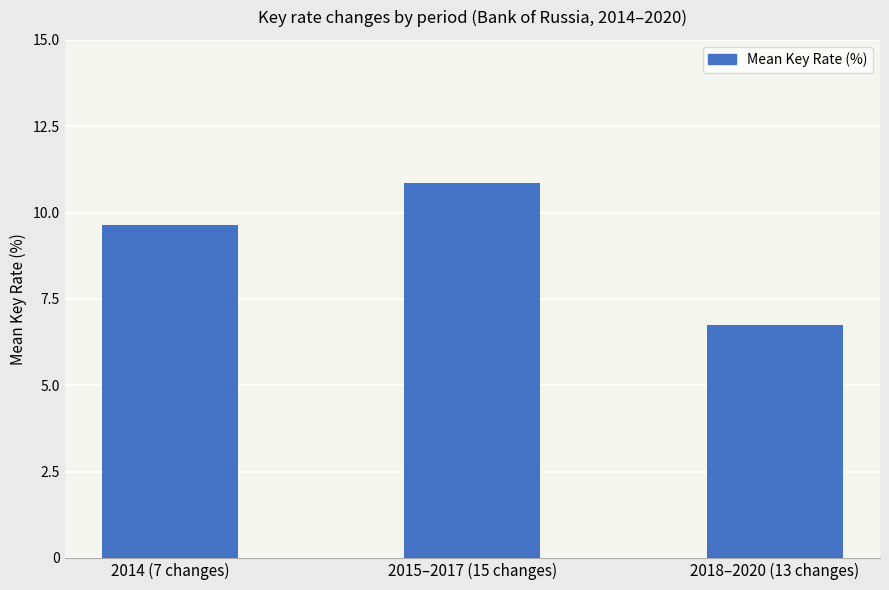

Count the number of data series in this chart.

1